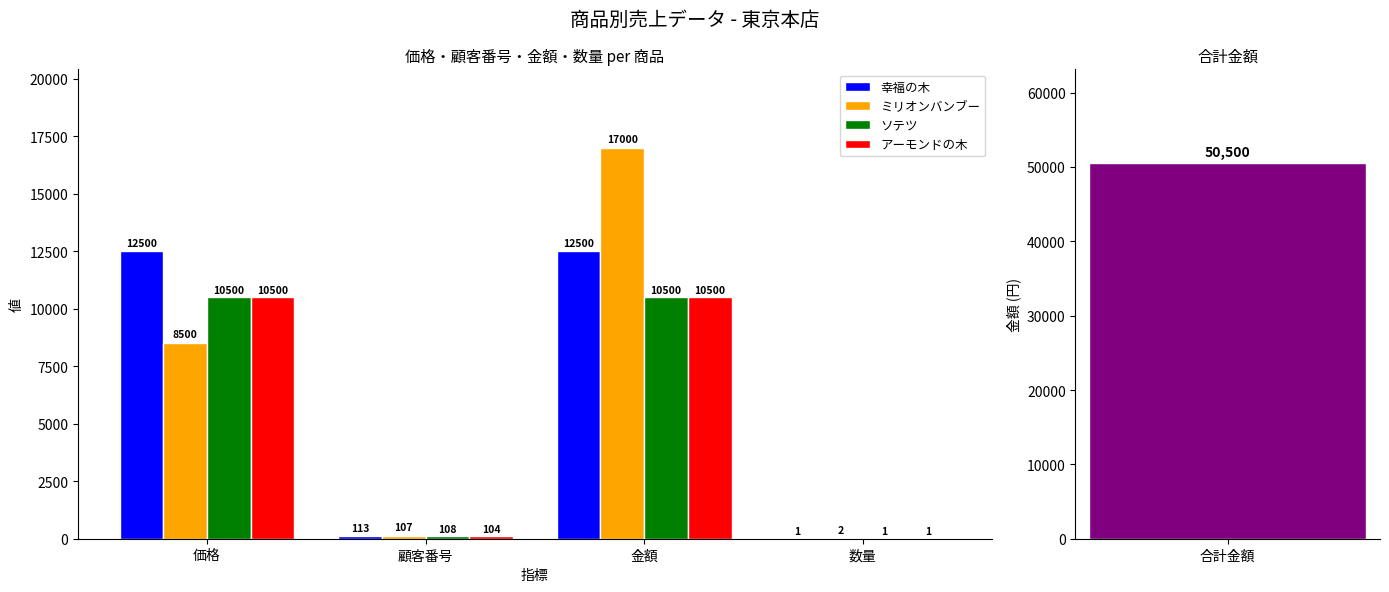

What is the average value of the アーモンドの木 series?

5276